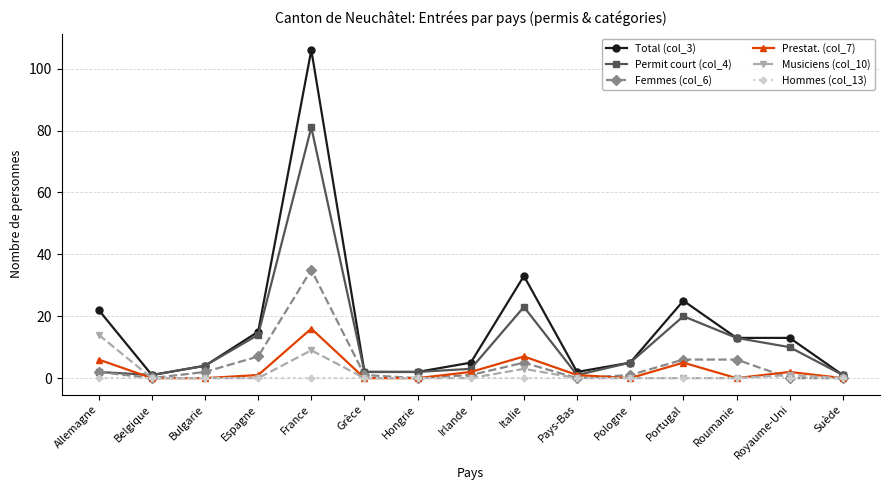

What is the spread (max minus min) of values at Hongrie?

2